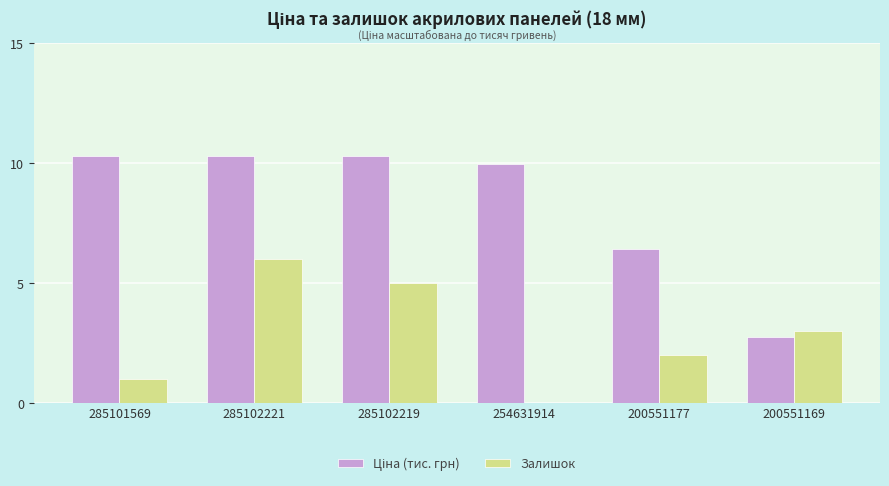

What is the average value of the Залишок series?

2.8